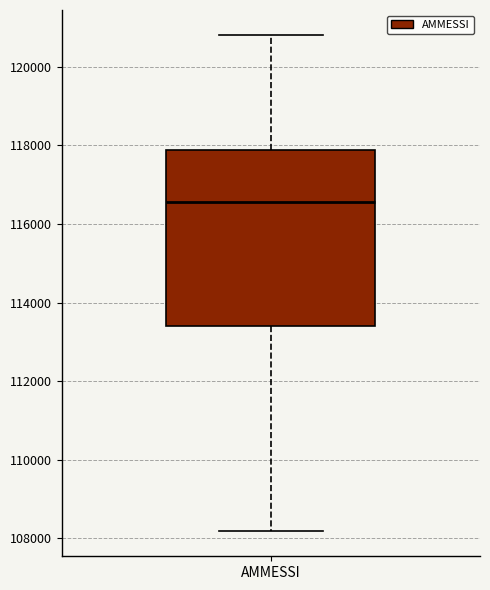

Transcribe this box plot: give where the median line is, the range the box spans, and where the two whiskers end, as read against the y-axis. The values are not printed on the chart, so give them approximately, as read against the axis.

median 116600, box 113400 to 117800, whiskers 108200 to 120800